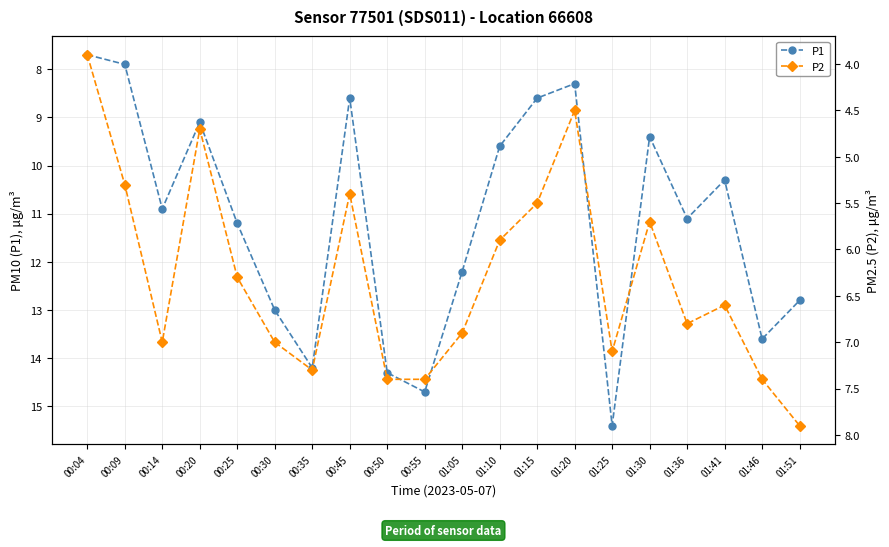

Between 00:25 and 01:30, which series saw the biggest shift?

P1